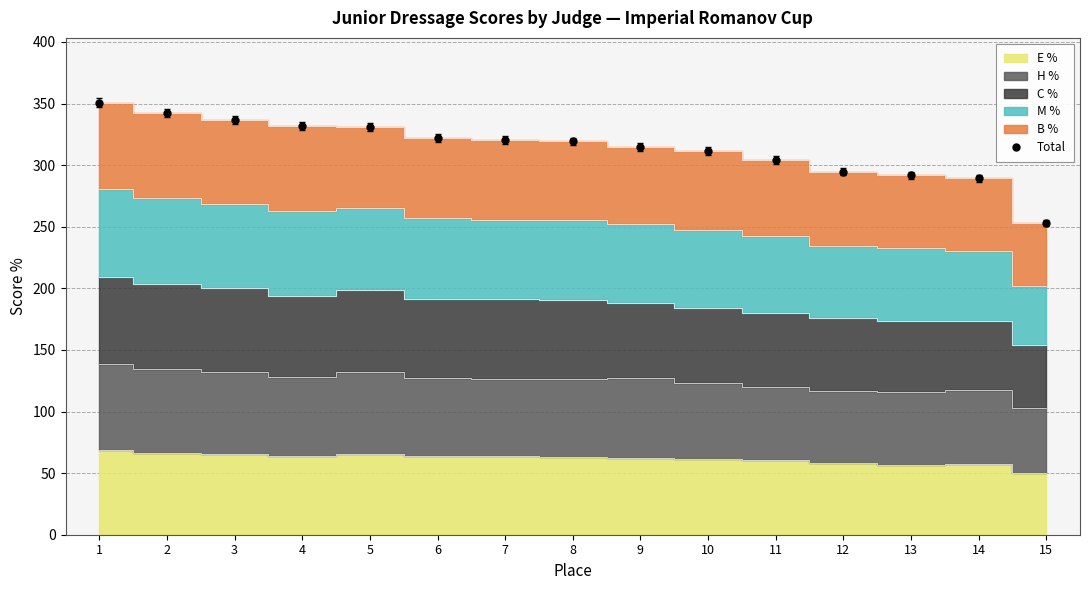

Approximately how many times larger is the value at 2 compared to 7?

1.1